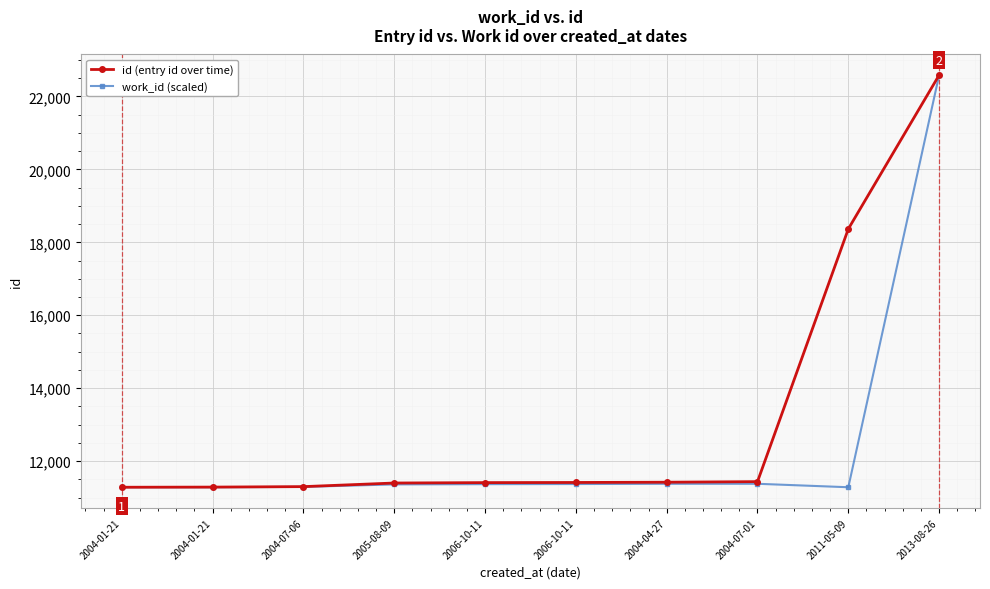

How many series are shown in this chart?

2